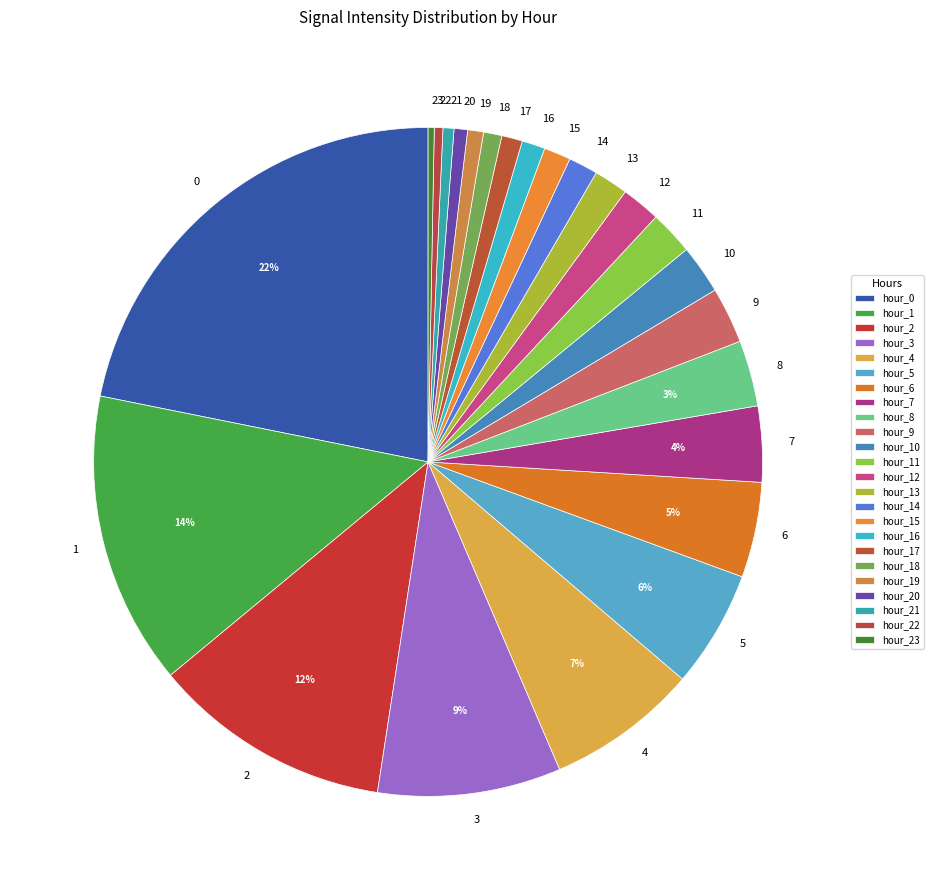

To the nearest percent, what percentage of the pie is 6?

5%